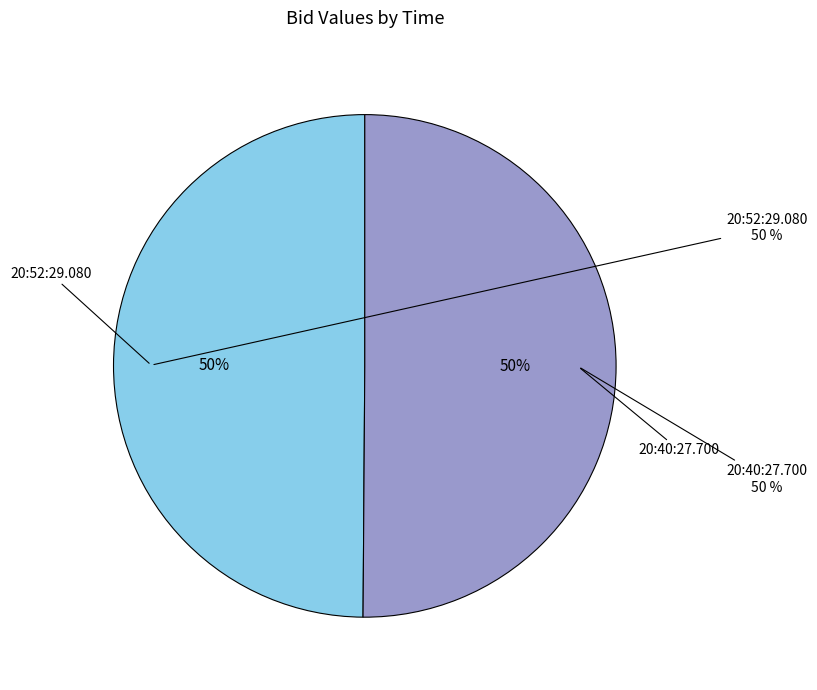

How many slices are in this pie chart?

2